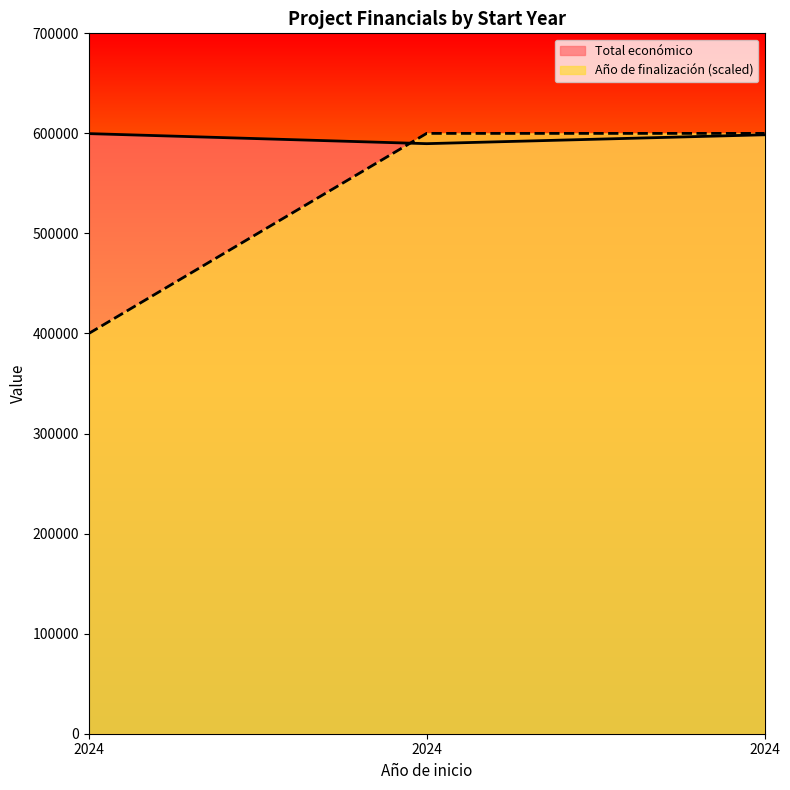

What is the spread (max minus min) of values at 2024?

199779